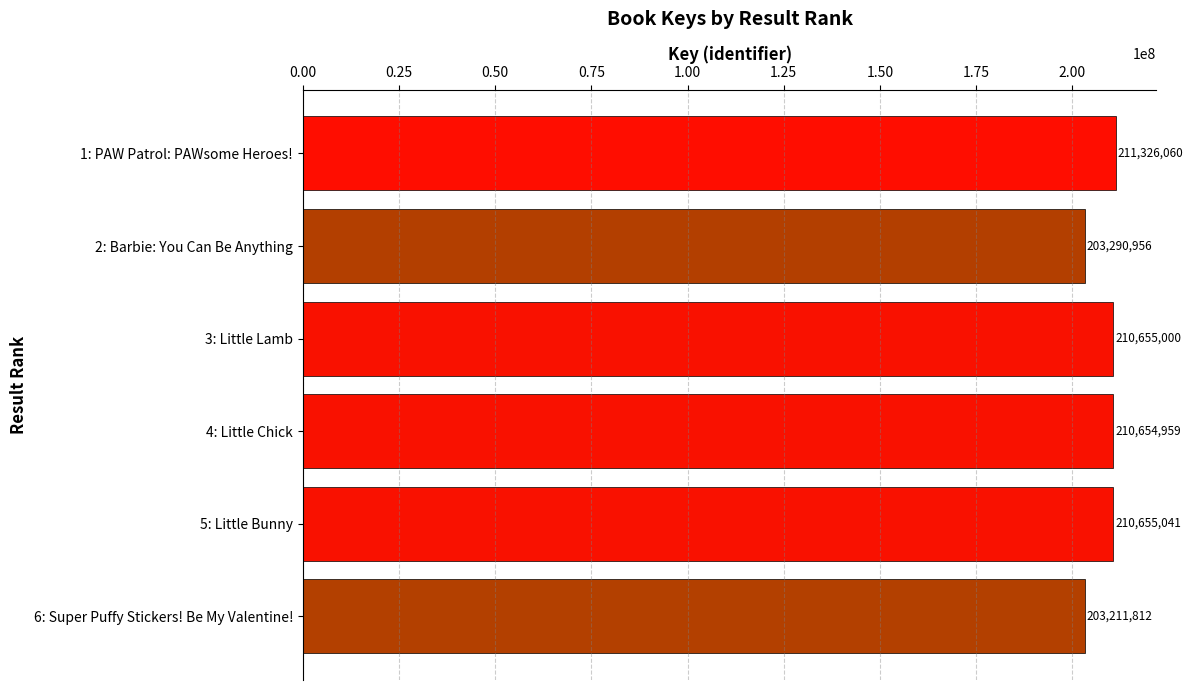

List the labels in order of value, largest first.

1: PAW Patrol: PAWsome Heroes!, 5: Little Bunny, 3: Little Lamb, 4: Little Chick, 2: Barbie: You Can Be Anything, 6: Super Puffy Stickers! Be My Valentine!